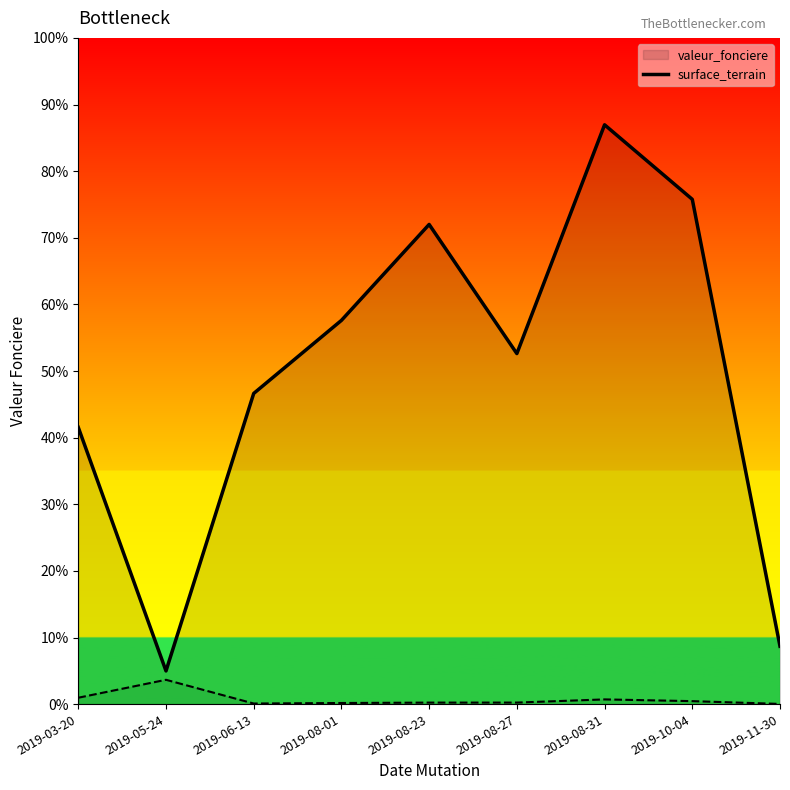

Where is the first local maximum for surface_terrain_line?

2019-05-24